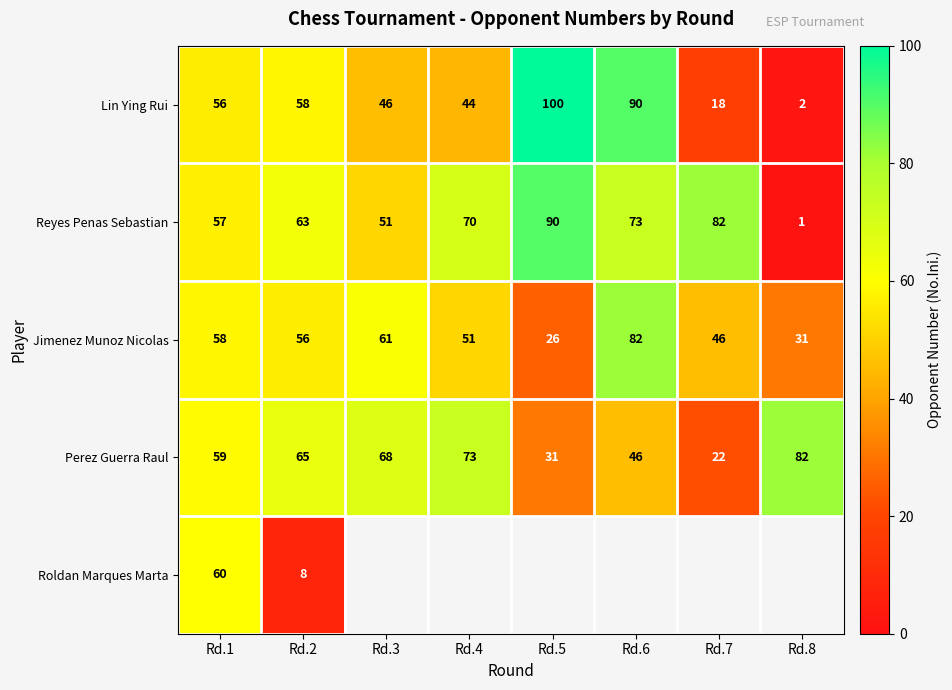

What is the difference between the maximum and second lowest values in the Jimenez Munoz Nicolas series?

51